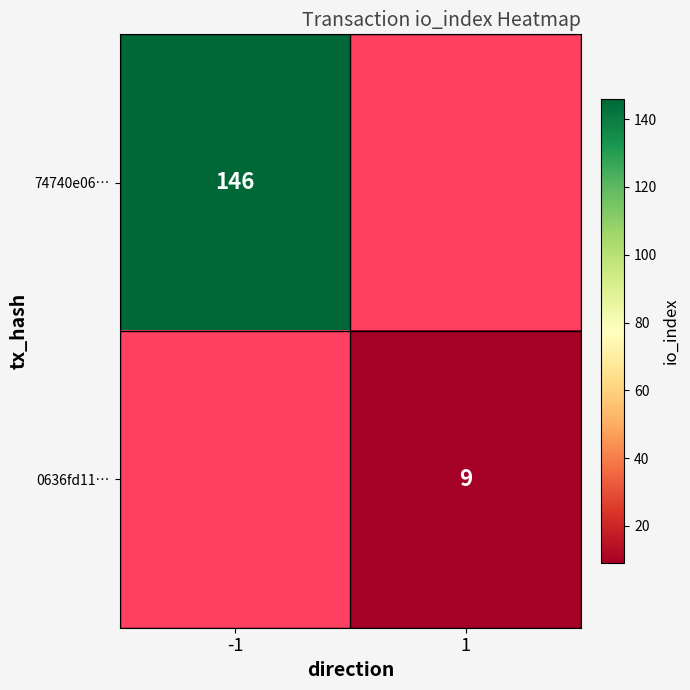

The 0636fd11… series shows 13 at 1. True or false?

False